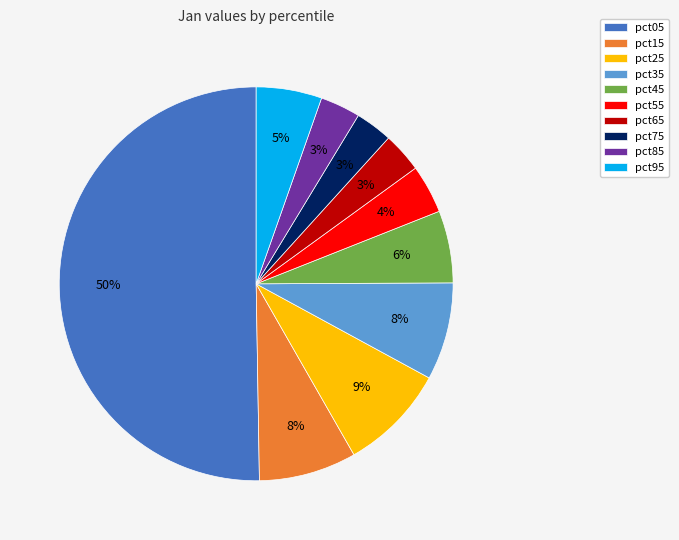

To the nearest percent, what is the average slice percentage?

10%